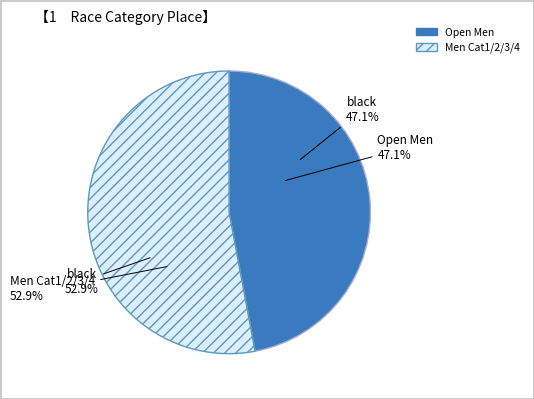

How many segments does this pie chart have?

2